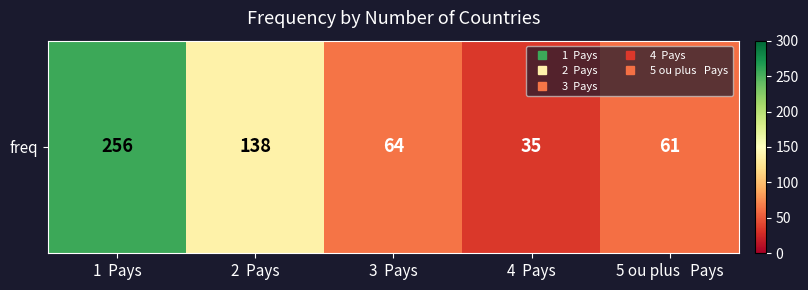

The chart shows a value of 61 at 5 ou plus   Pays. True or false?

True